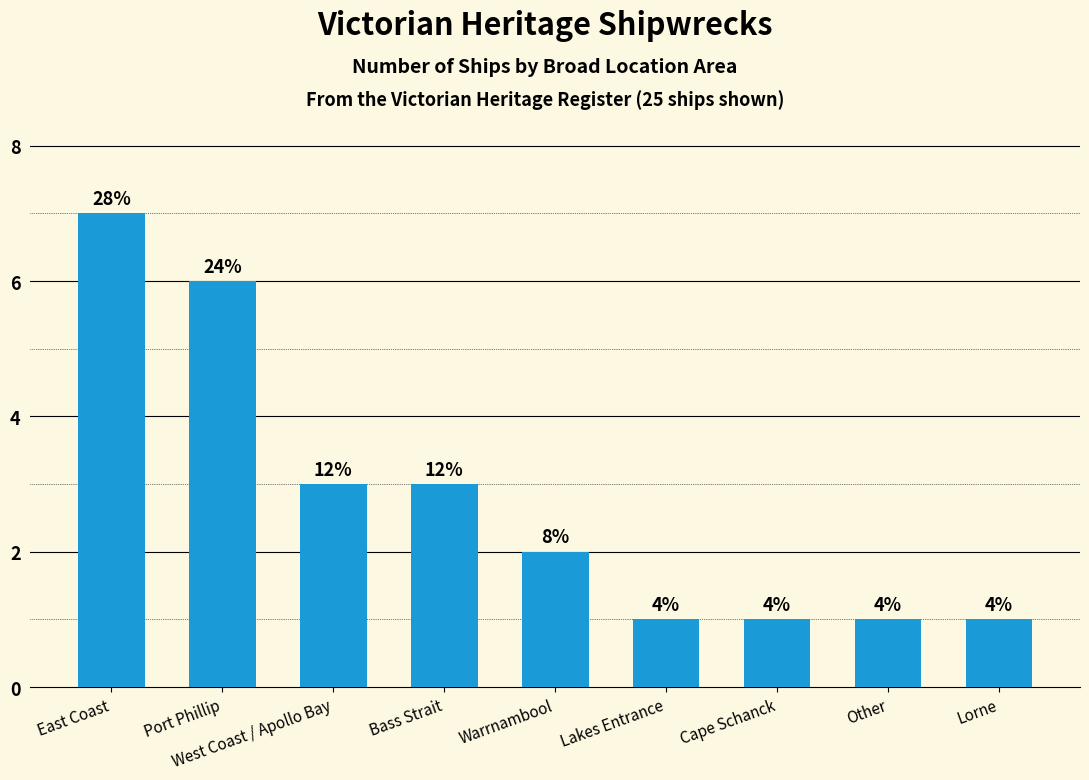

What is the sum of all values?

25